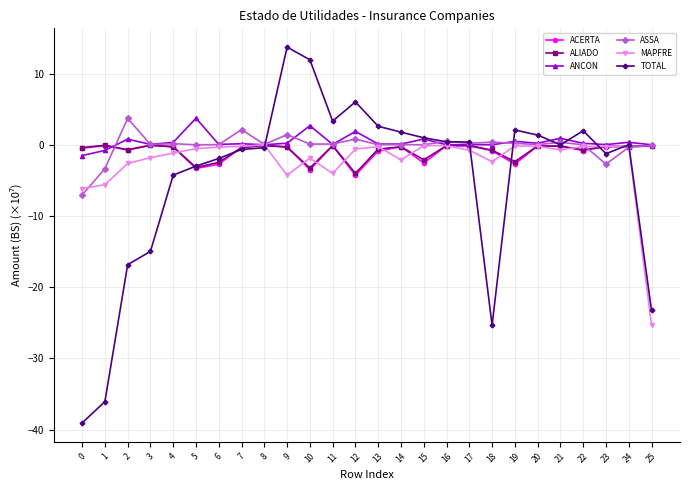

Which series changed the most between 7 and 25?

MAPFRE